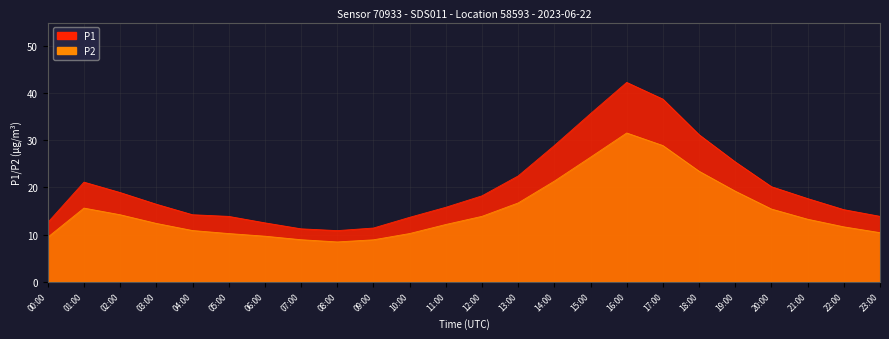

What is the total value across all series at 21:00?

30.9